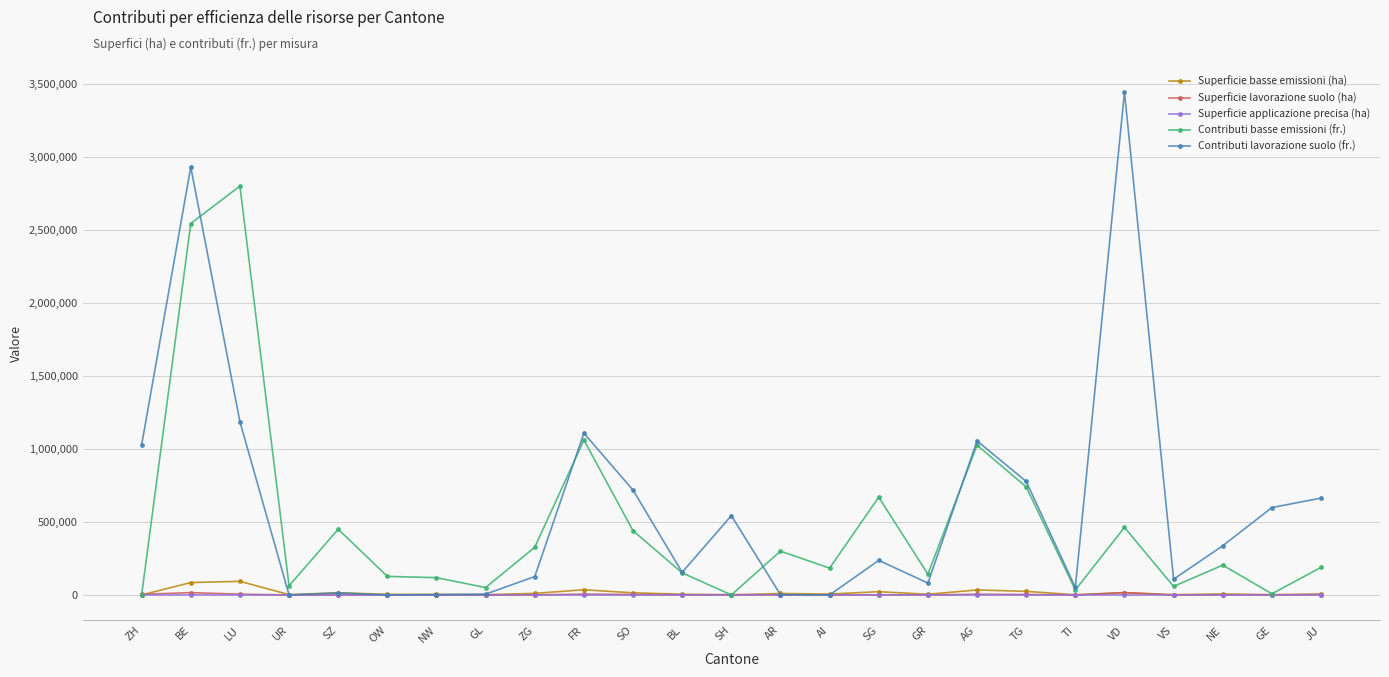

What is the sum of all Superficie basse emissioni (ha) values?

404768